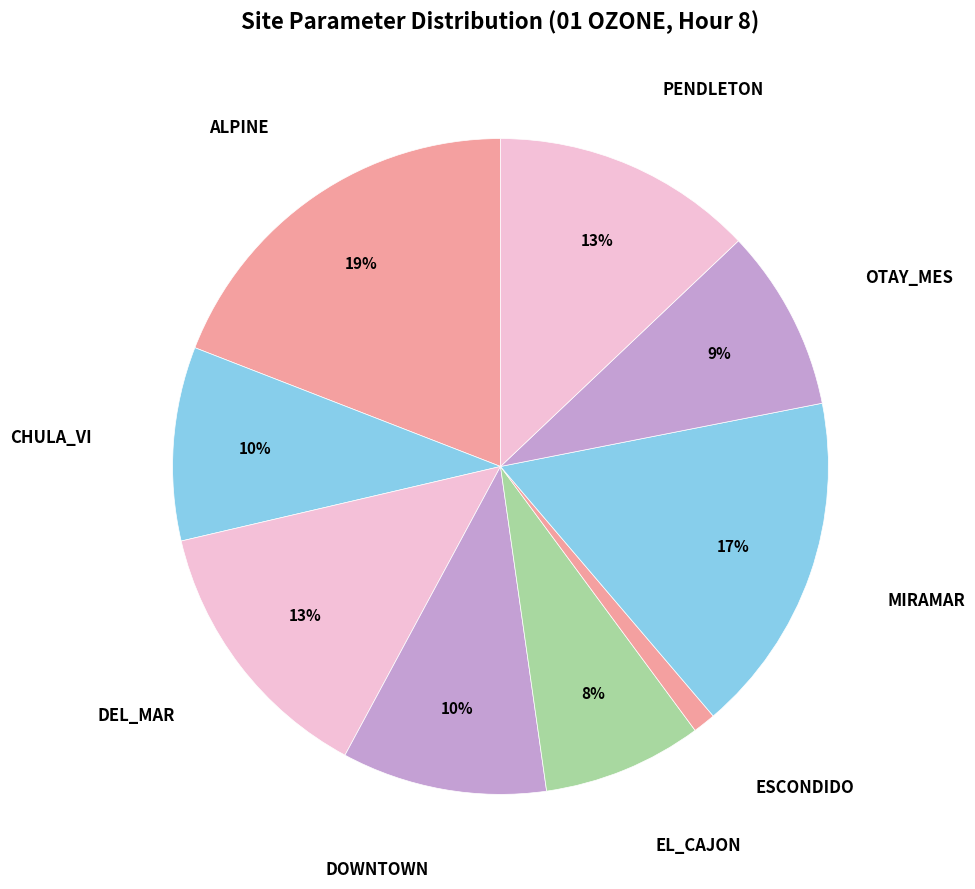

Which slice is the smallest?

ESCONDIDO